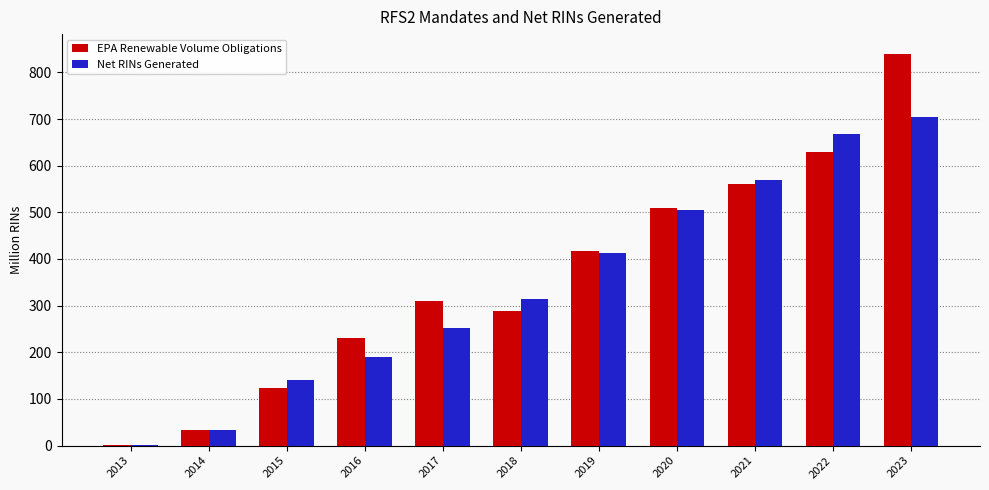

Are the bars grouped side by side (vs. stacked)?

Yes